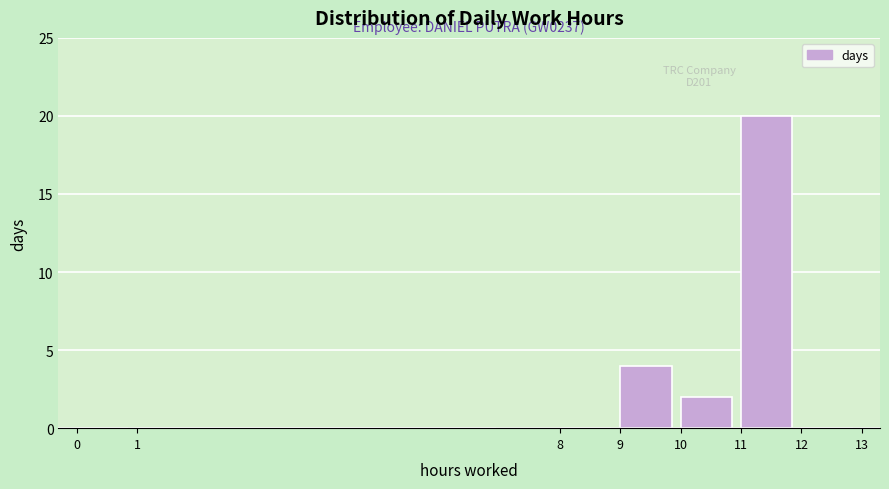

Over which range of the x-axis is the bar tallest?

11 to 12